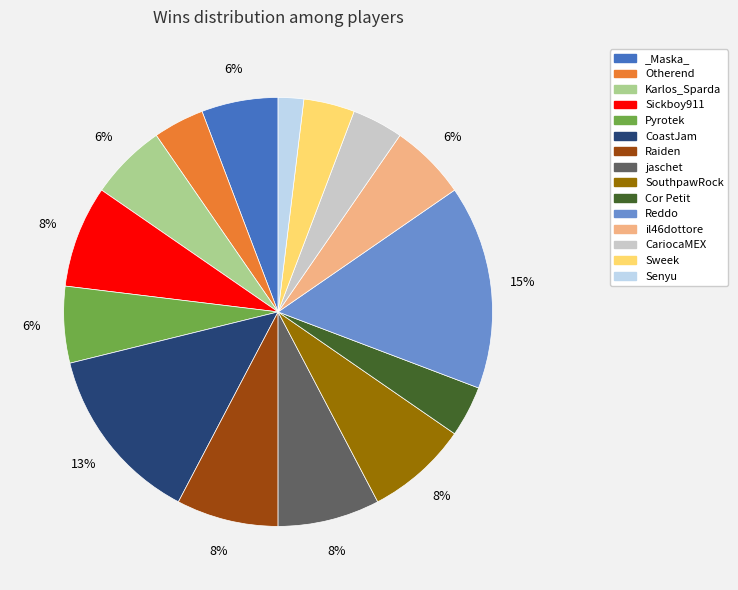

Is the sum of Raiden and SouthpawRock greater than half?

No